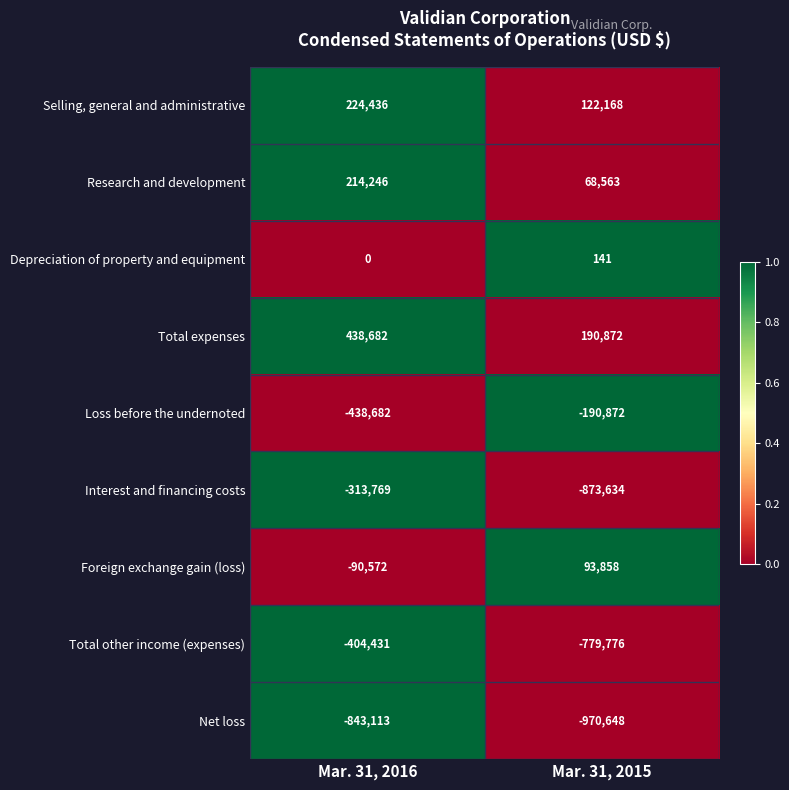

At which category is the sum across all series the highest?

Mar. 31, 2016